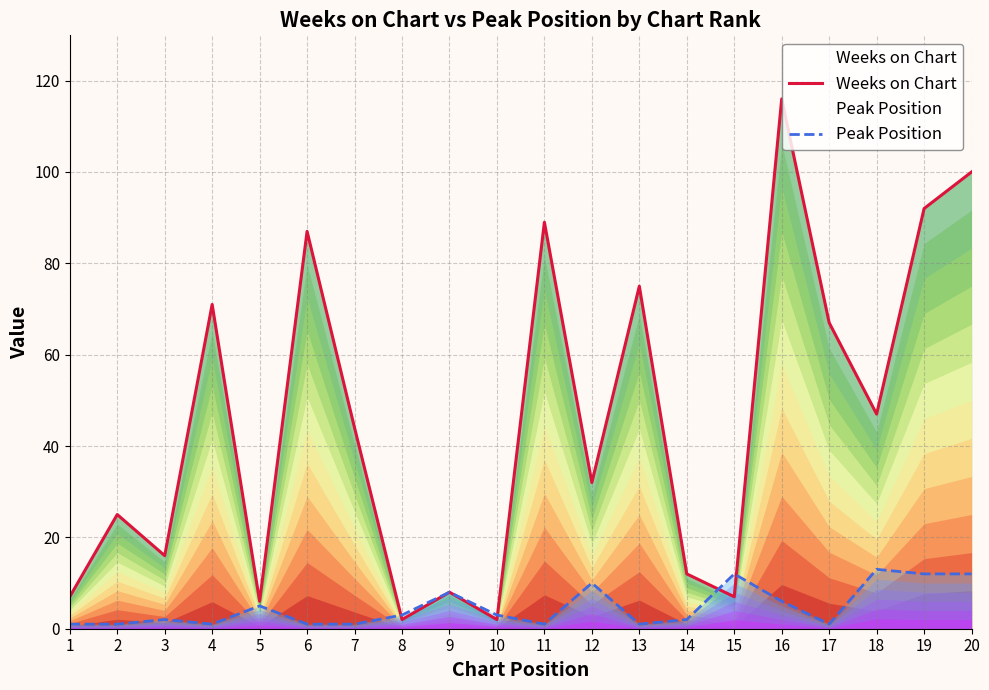

Where do Weeks on Chart and Peak Position first cross each other?

7 and 8